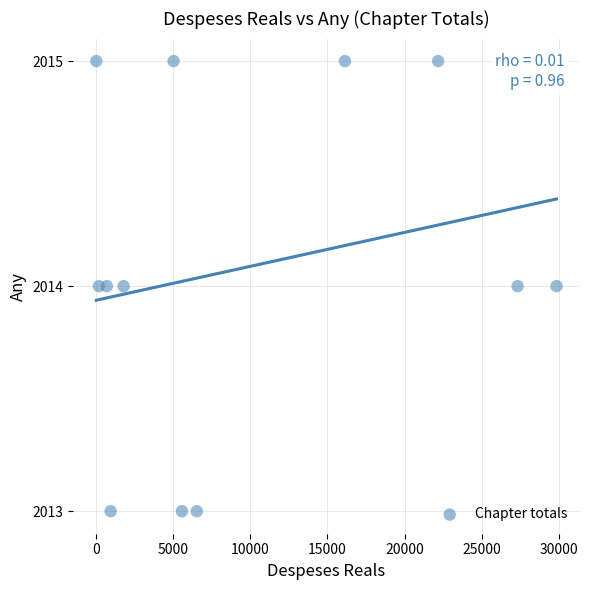

What is the average Y value?

2014